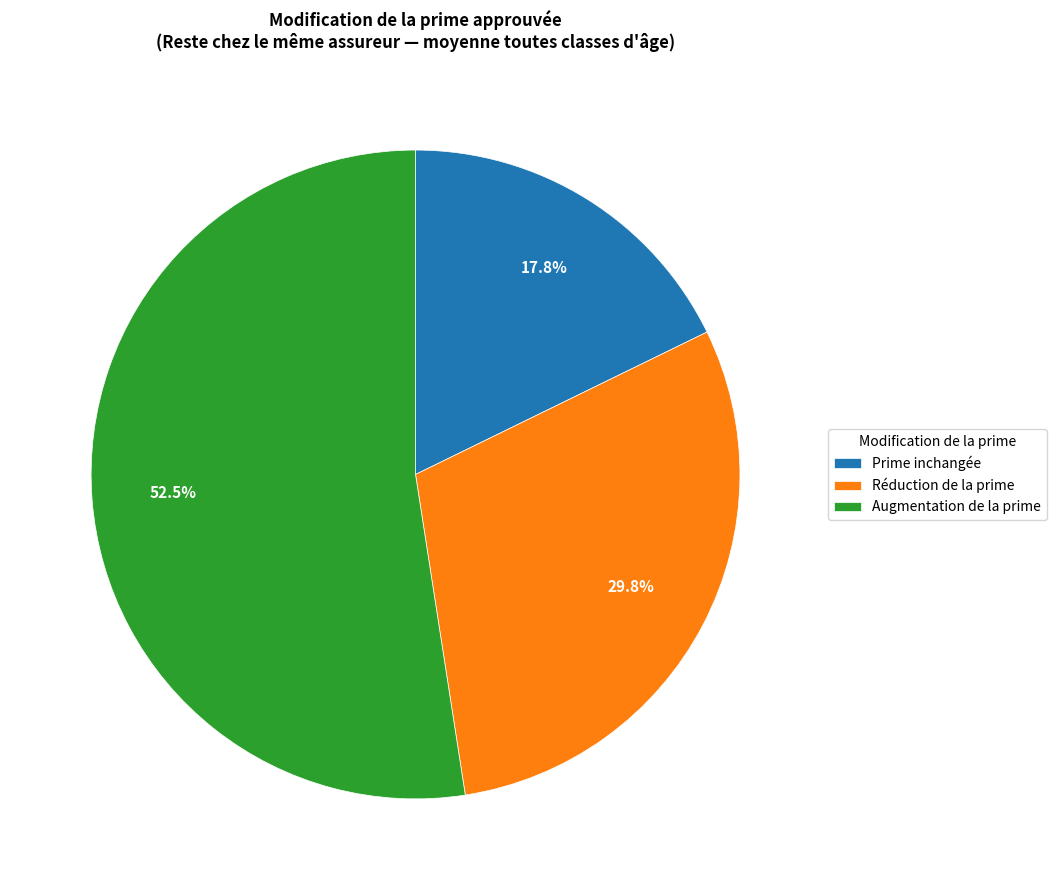

Is Réduction de la prime the majority of the pie?

No